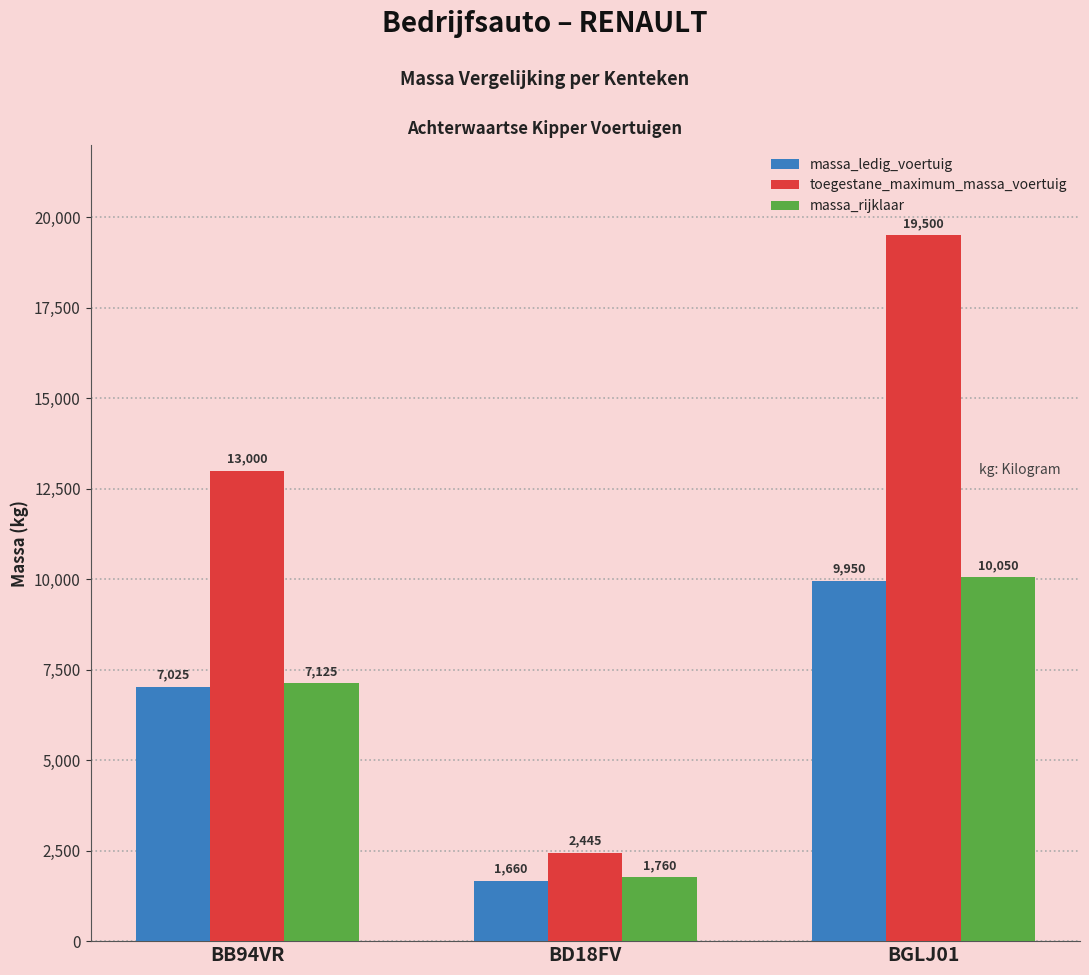

Is the value of toegestane_maximum_massa_voertuig at BGLJ01 greater than the value of massa_ledig_voertuig at BGLJ01?

Yes